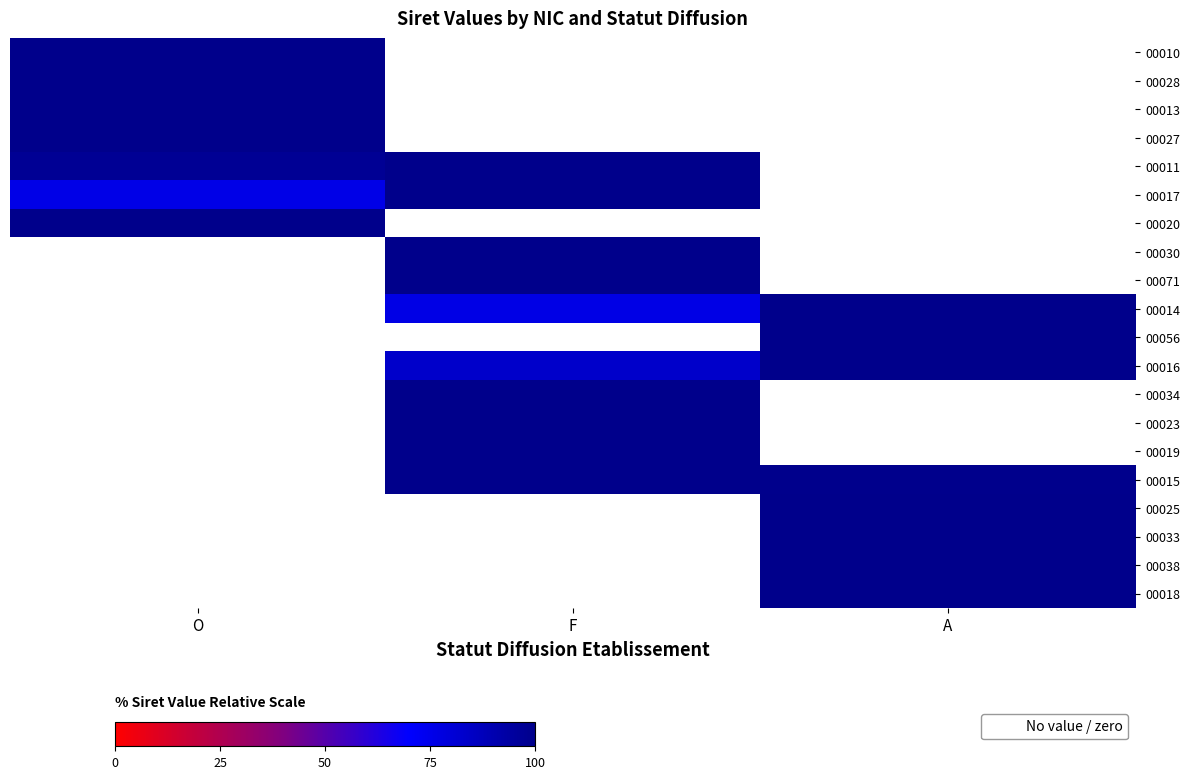

At how many categories does at least one series exceed 75?

3